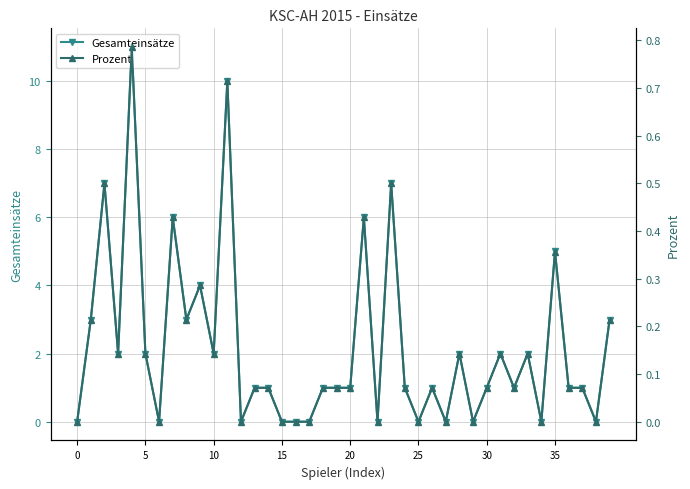

Is the value of Prozent at 10 greater than the value of Gesamteinsätze at 11?

No